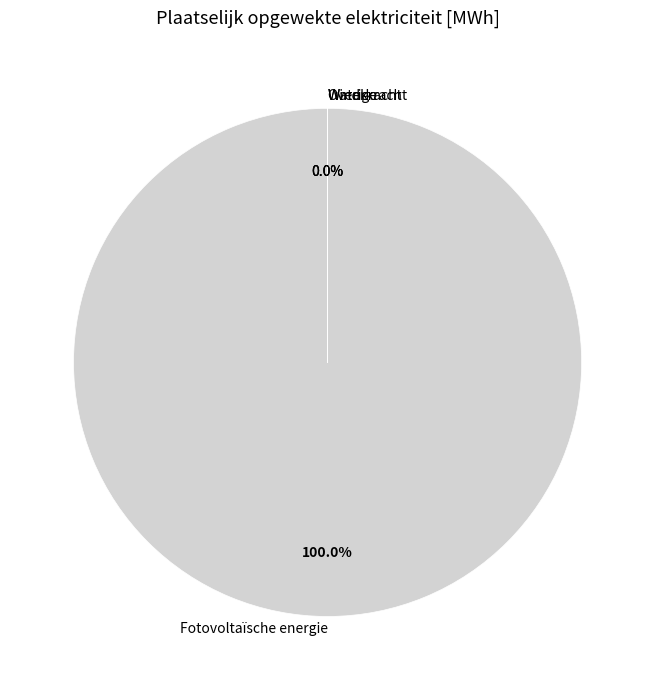

Rank the categories by value from lowest to highest.

Windkracht, Waterkracht, Geothermische energie, Warmtekrachtkoppeling, Overige, Fotovoltaïsche energie